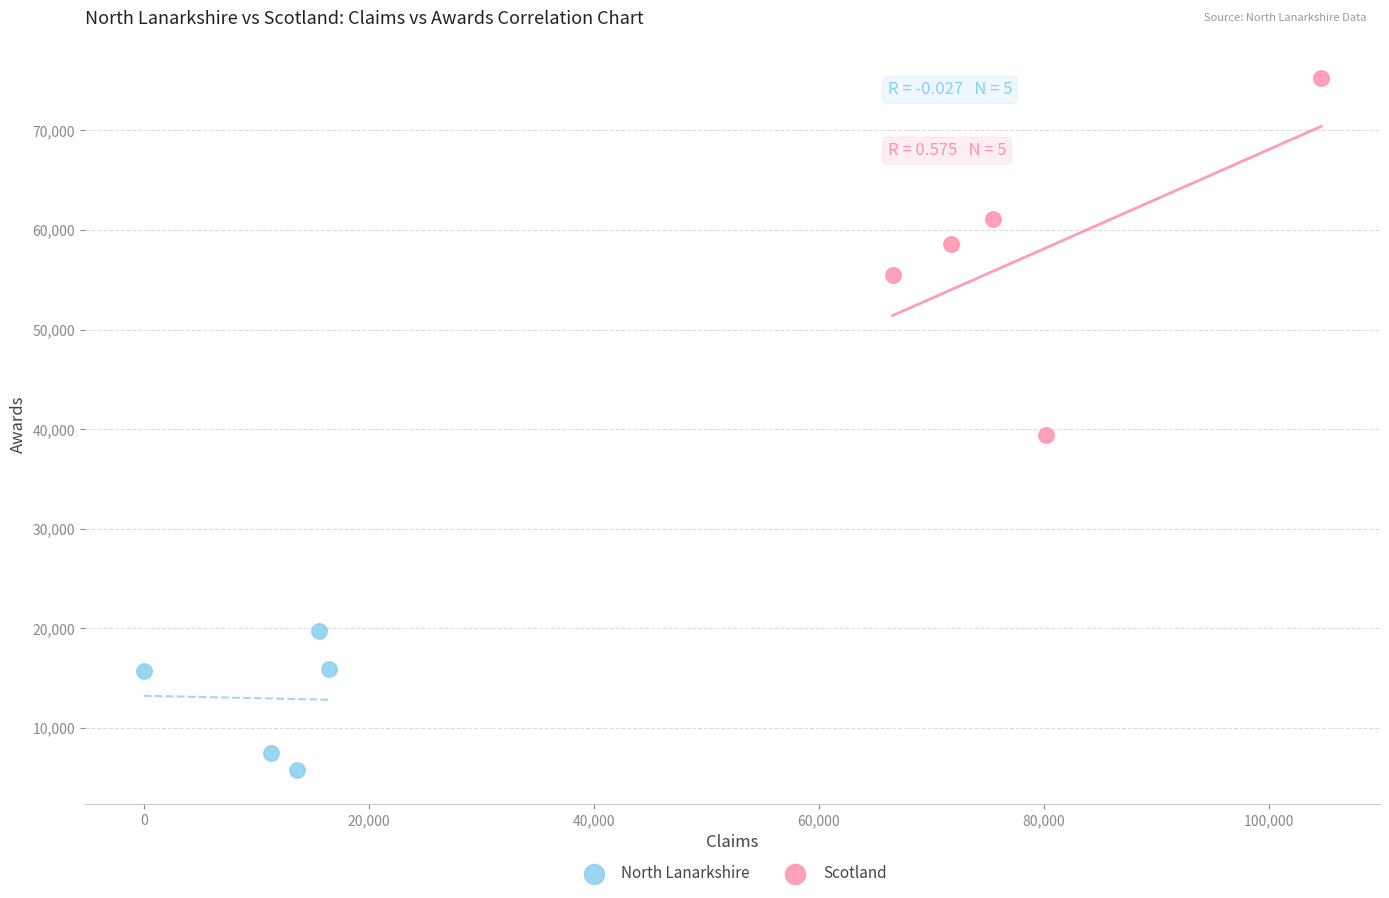

Which series reaches the minimum Y coordinate?

North Lanarkshire